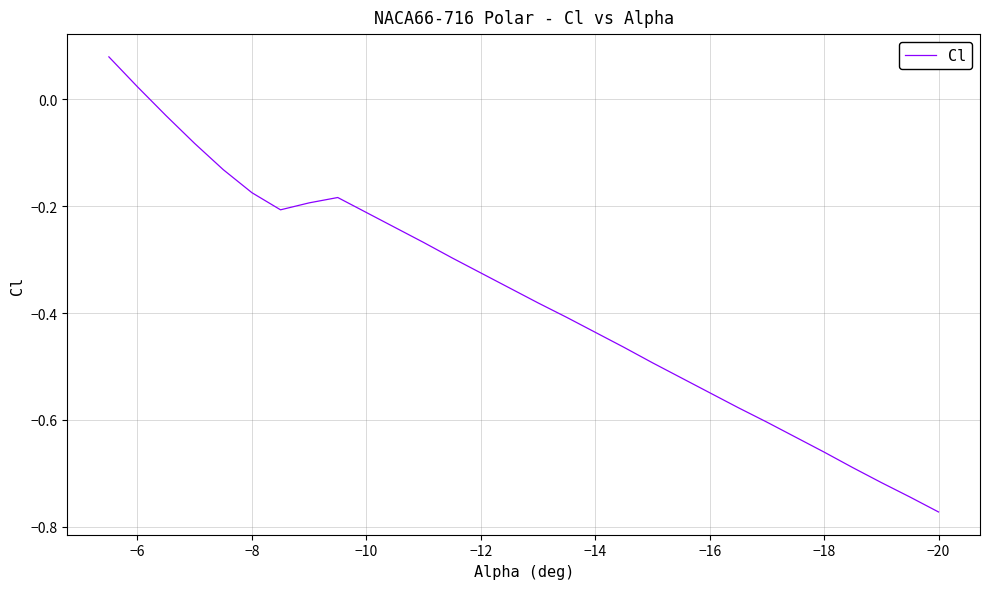

How many values are below zero?

28